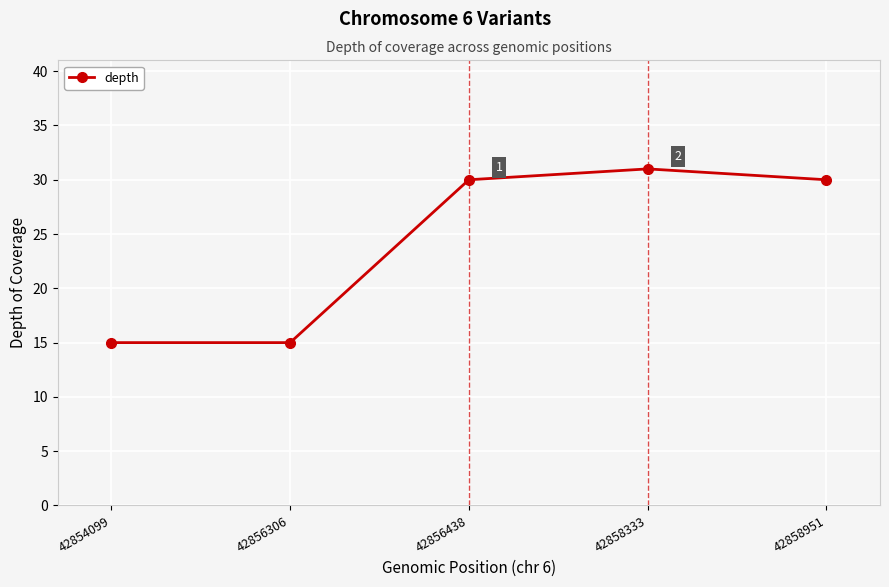

Is it true that the value at 42858333 is 31?

True